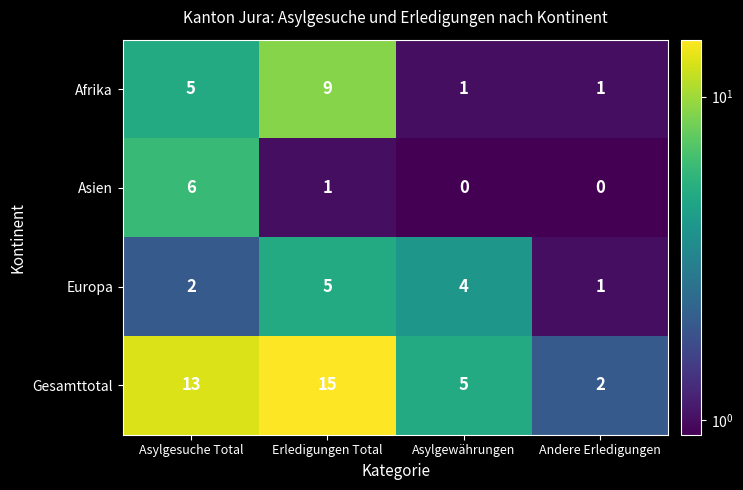

Reading left to right, what are all the values shown in this chart?

Afrika: 5	9	1	1
Asien: 6	1	0	0
Europa: 2	5	4	1
Gesamttotal: 13	15	5	2